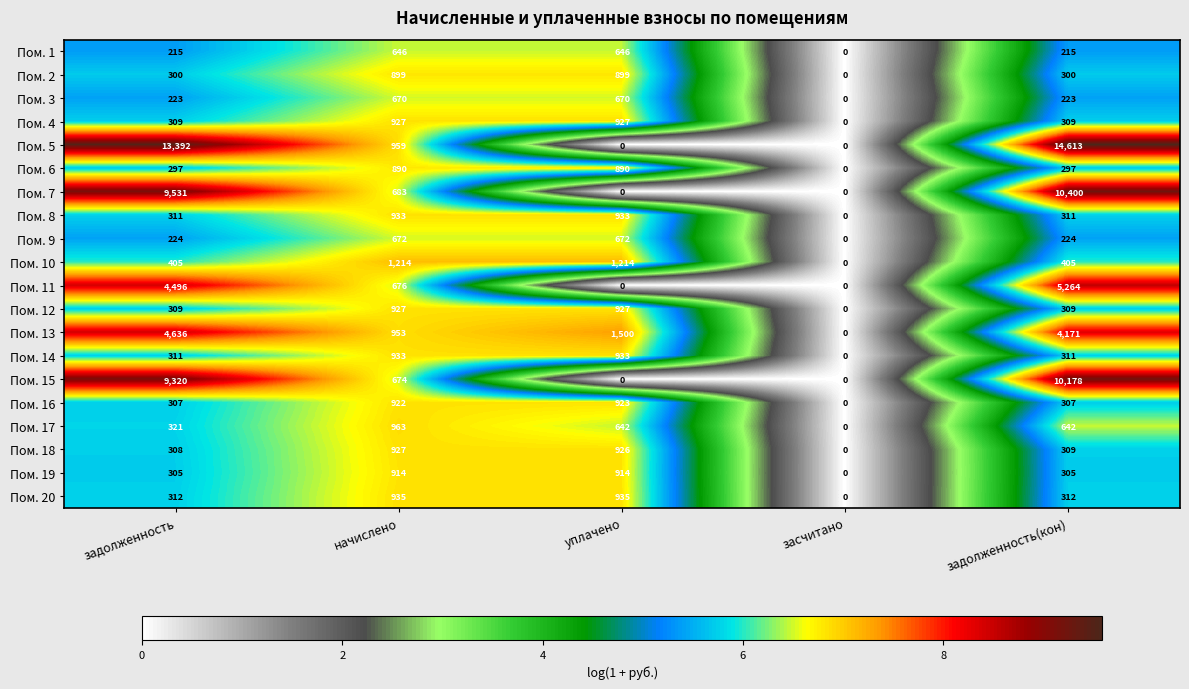

Is it true that Пом. 9 equals 672 at уплачено?

True